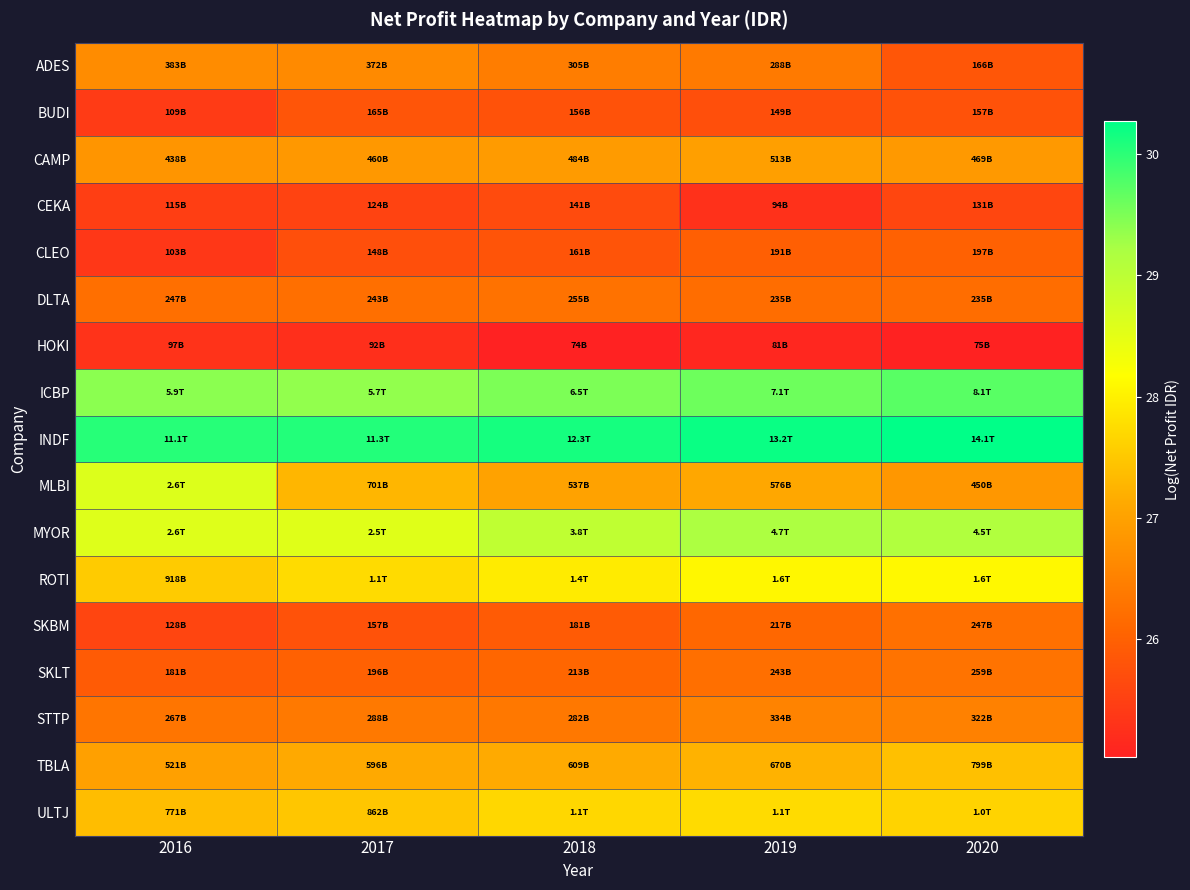

Which series has the largest total across all categories?

INDF